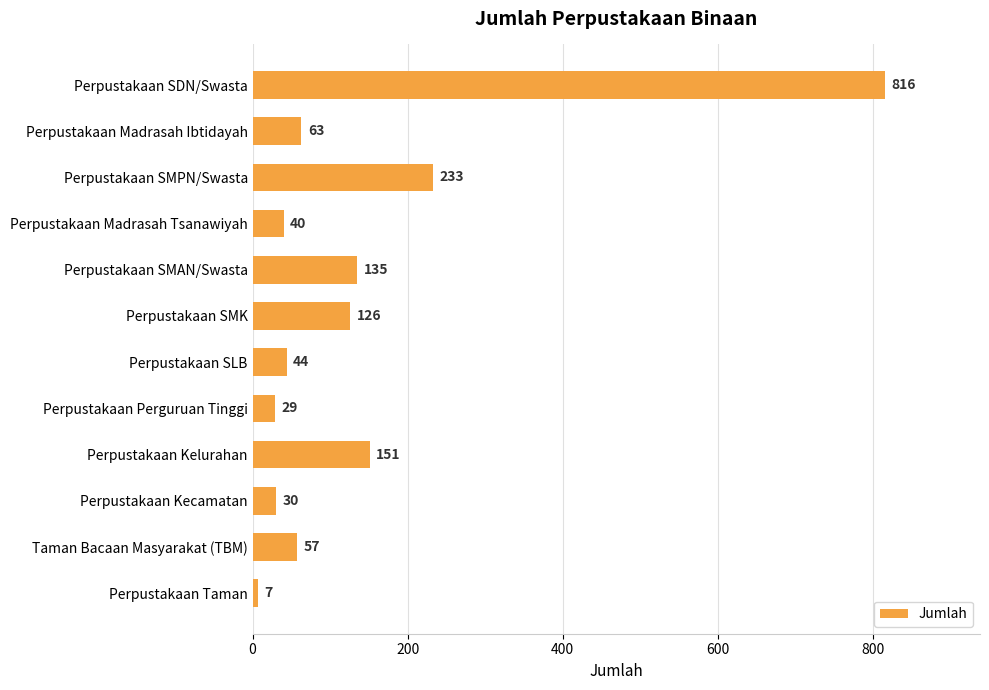

What position from the top is Perpustakaan SDN/Swasta?

1